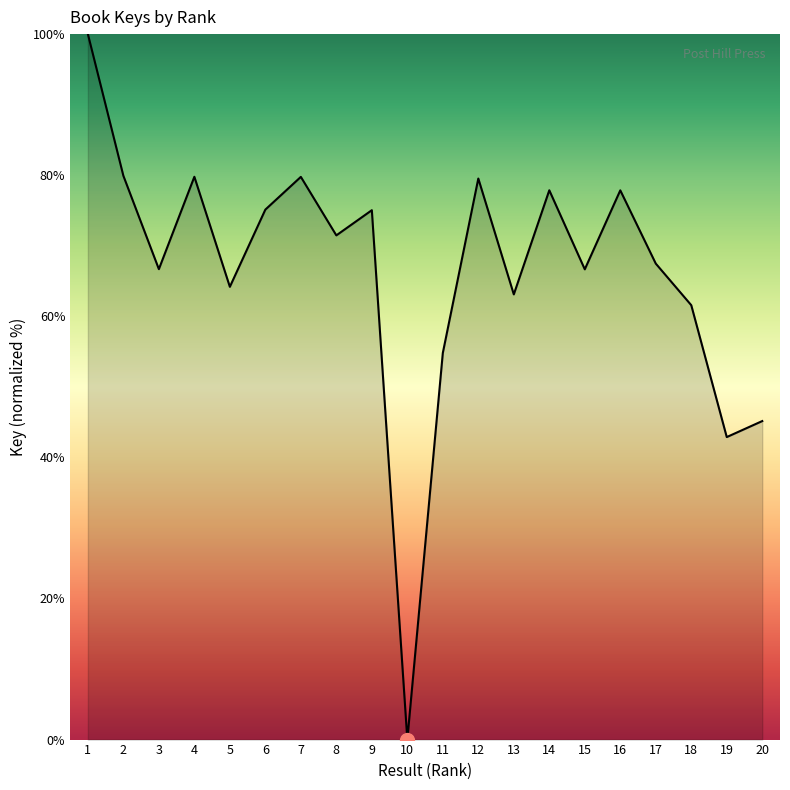

At which category does the chart reach its minimum across all series?

10